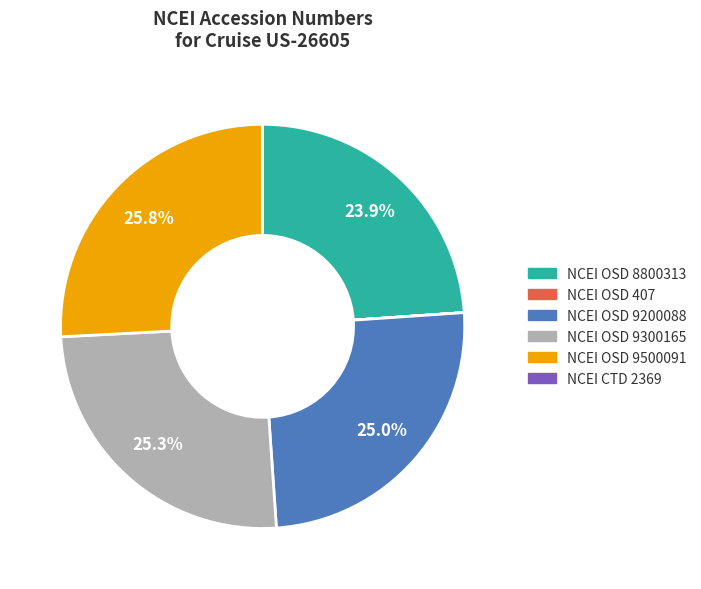

Between NCEI OSD 8800313 and NCEI OSD 9300165, which is larger?

NCEI OSD 9300165